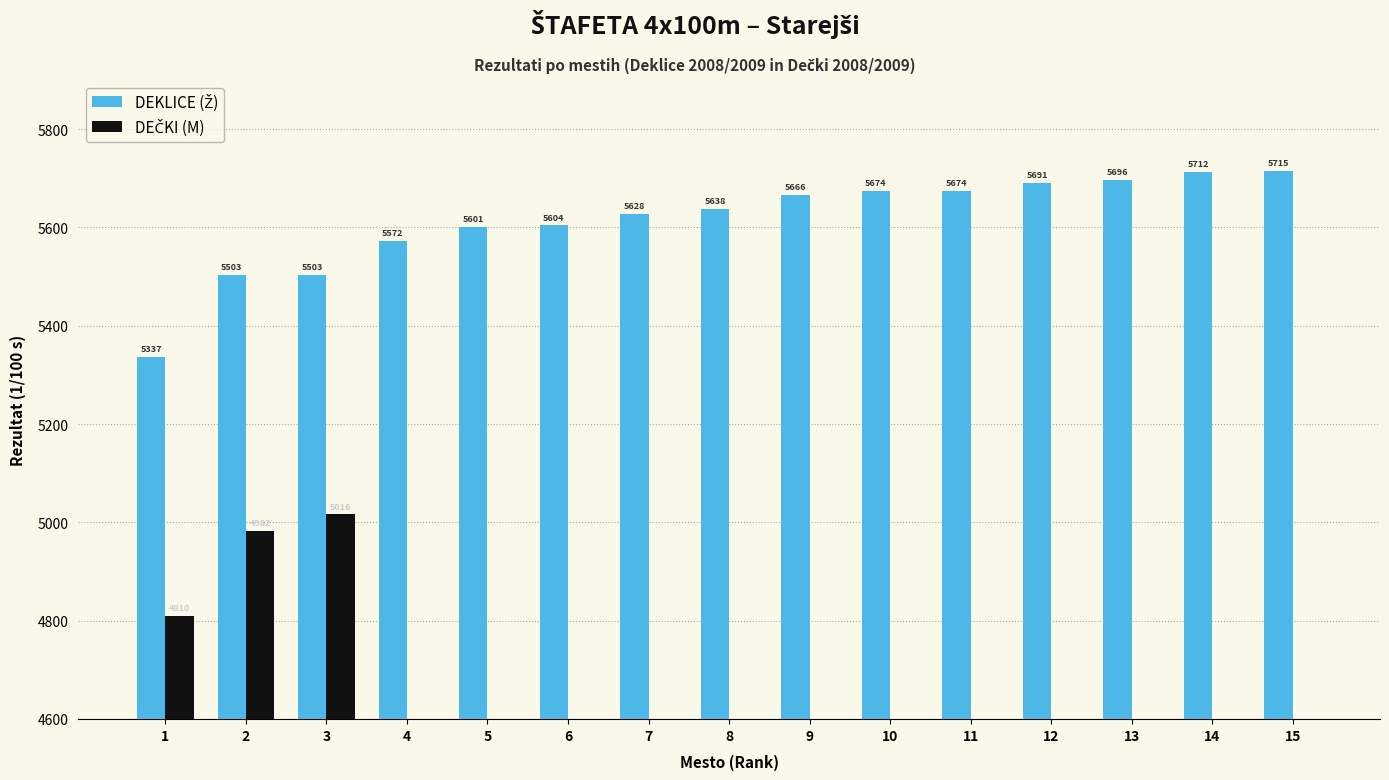

What is the maximum value shown in the chart?

5715